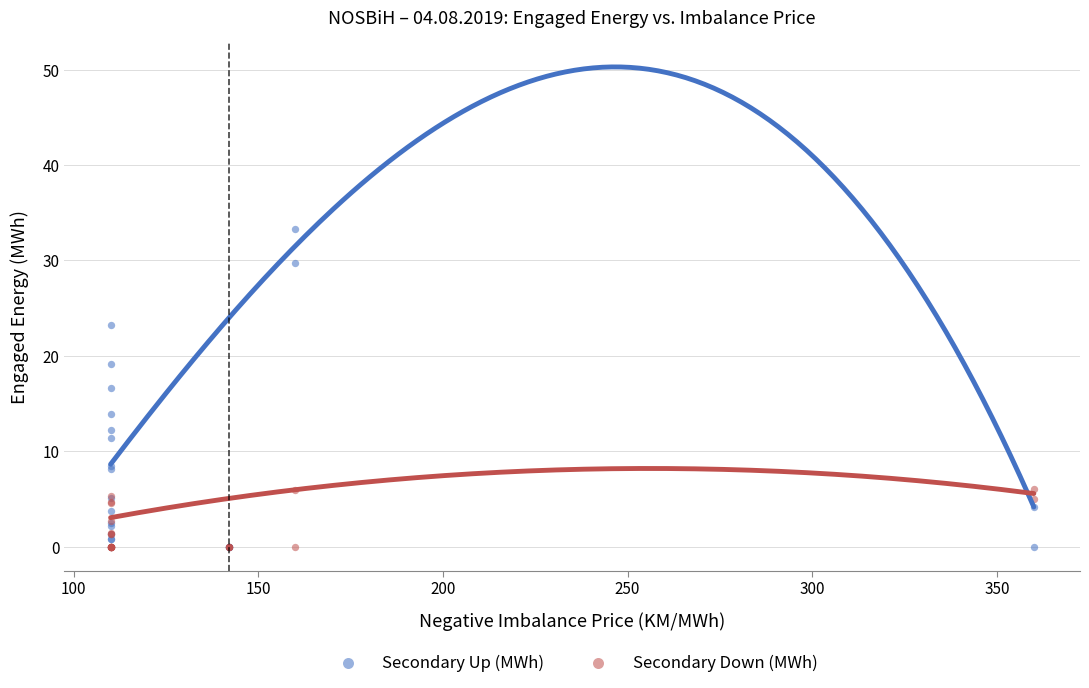

Which series contains the highest Y value?

Secondary Up (MWh)